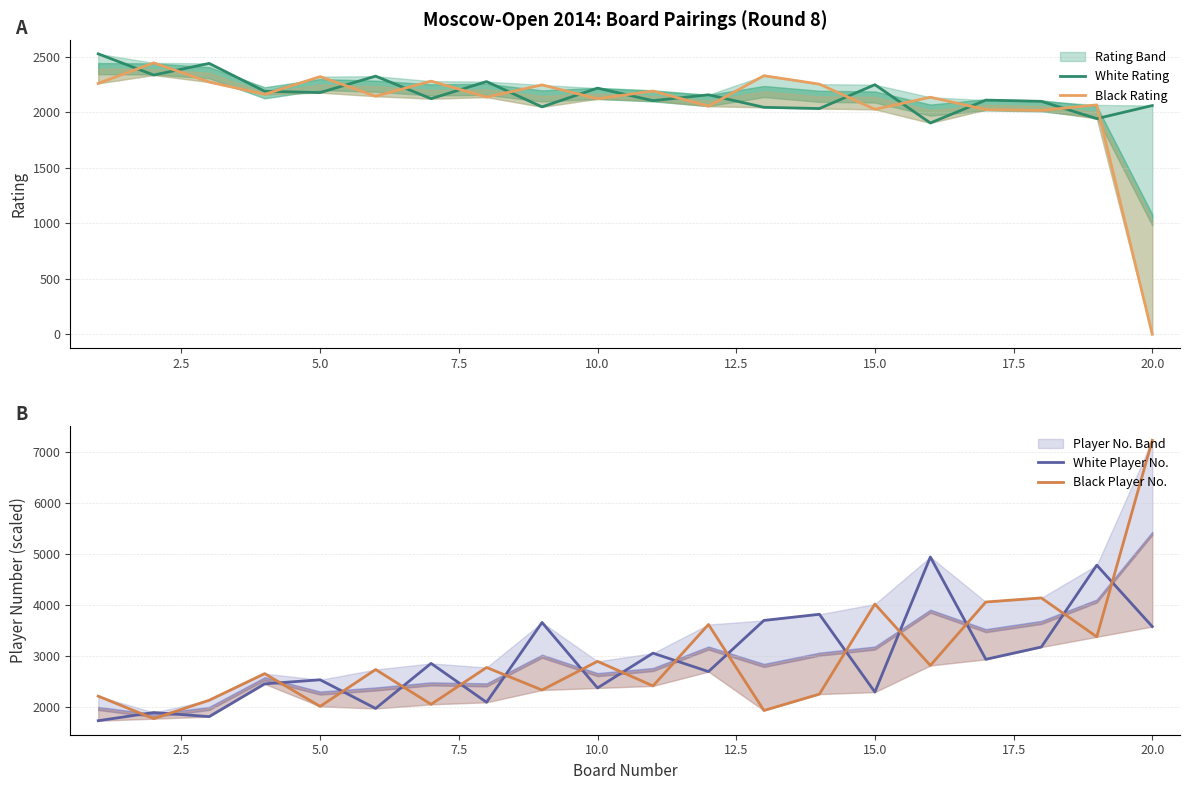

What are all the series names shown in the legend?

White Rating, Black Rating, White Player No., Black Player No.